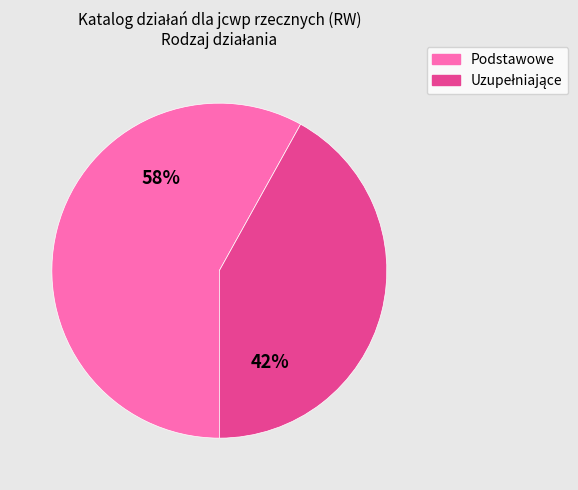

True or false: Podstawowe accounts for 58% of the total.

True